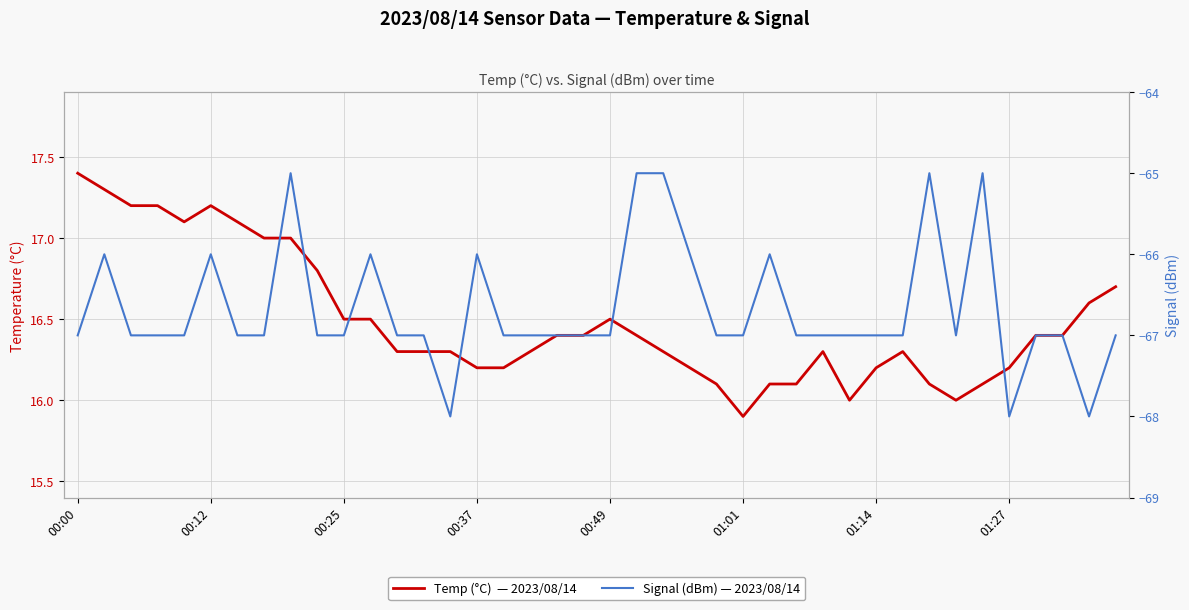

Does the chart have visible grid lines?

Yes